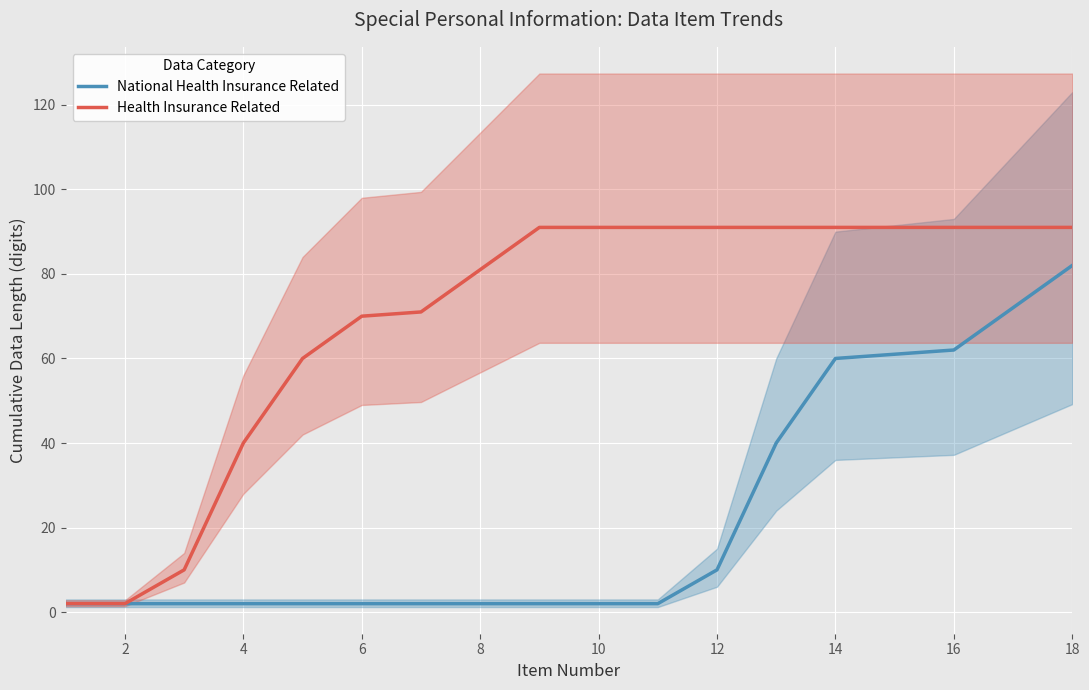

What is the minimum value shown in the chart?

2